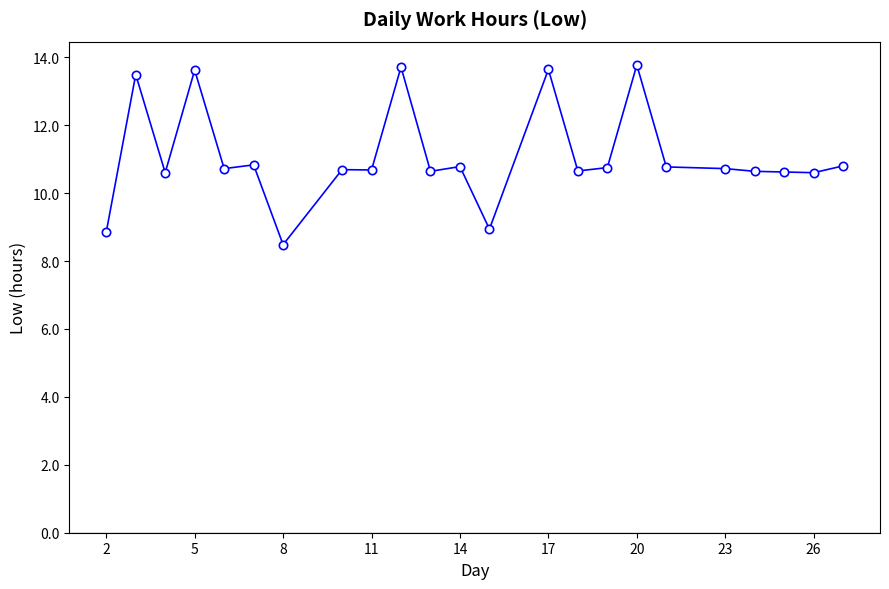

What is the minimum value shown in the chart?

8.5